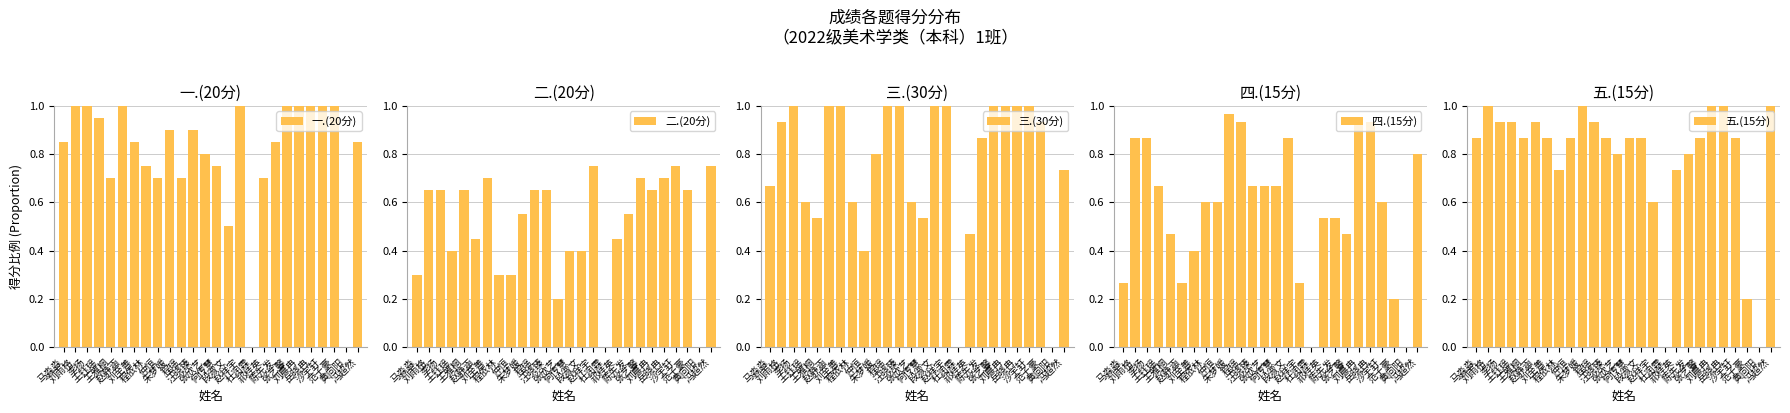

At which label does 三.(30分) reach its minimum?

杜润霖